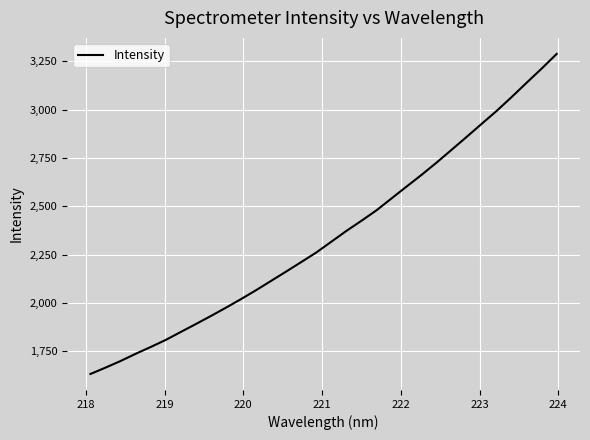

How many lines are shown in the chart?

1